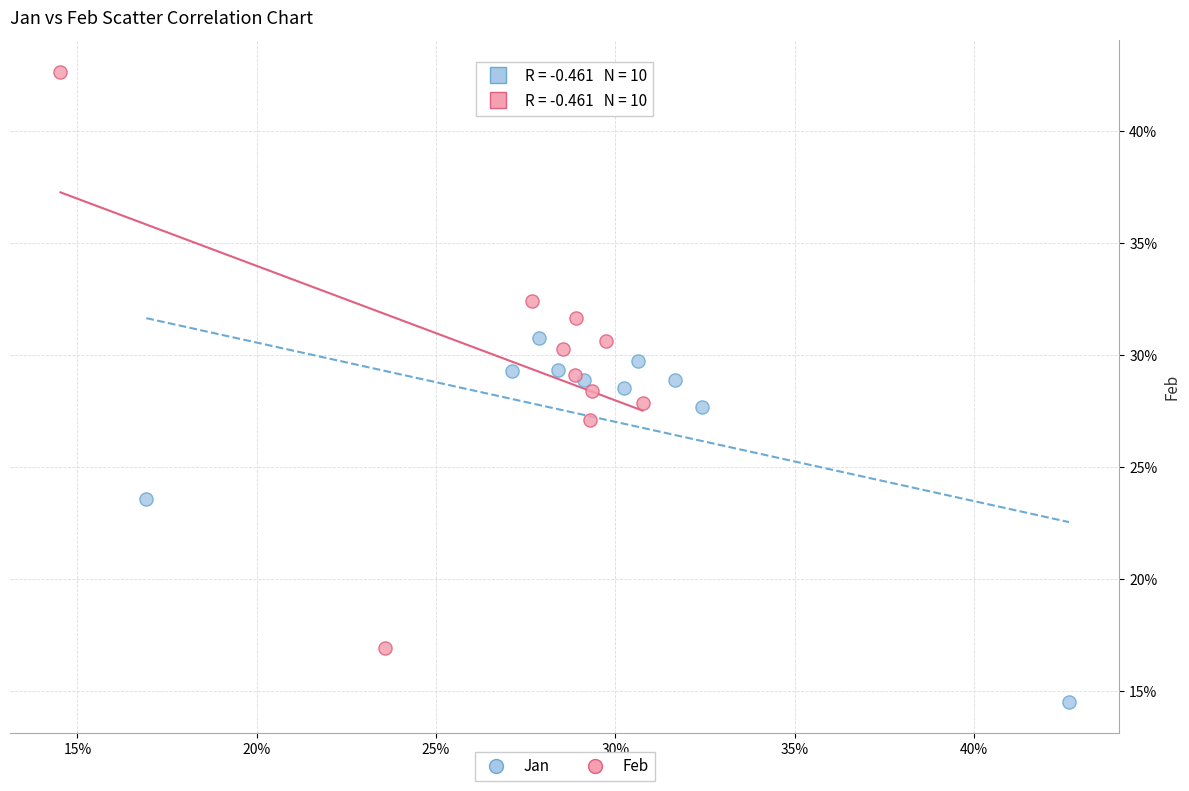

What are all the series names shown in the legend?

Jan, Feb